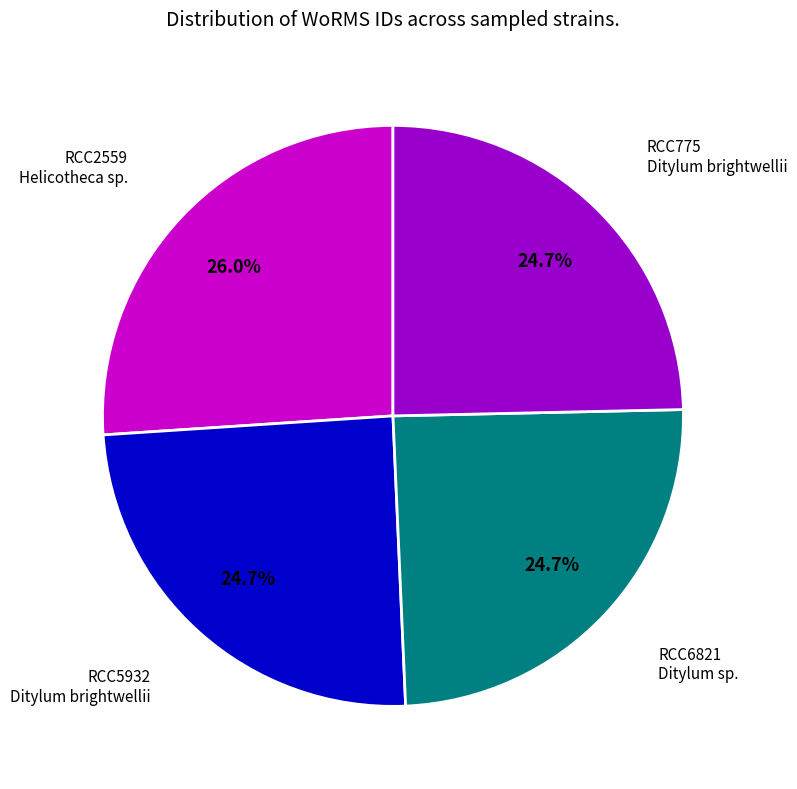

How many segments does this pie chart have?

4